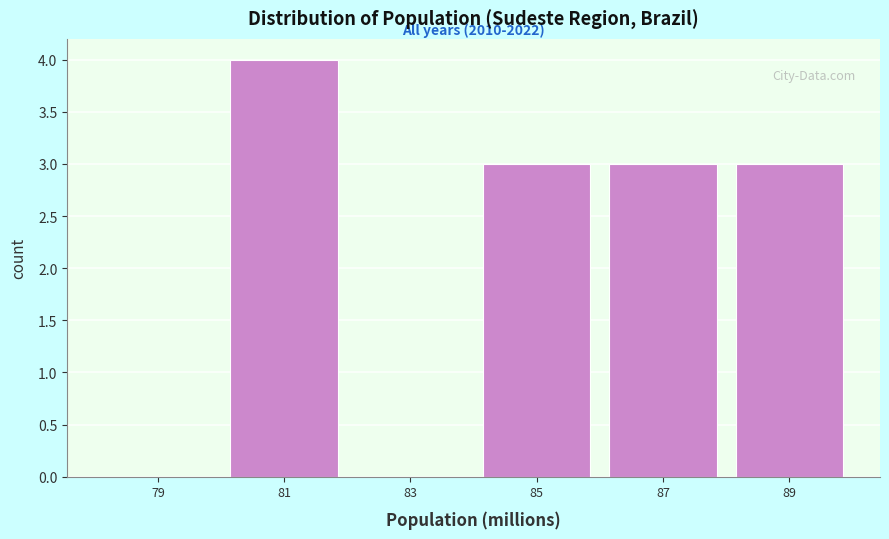

Which range on the x-axis has the tallest bar?

80 to 82